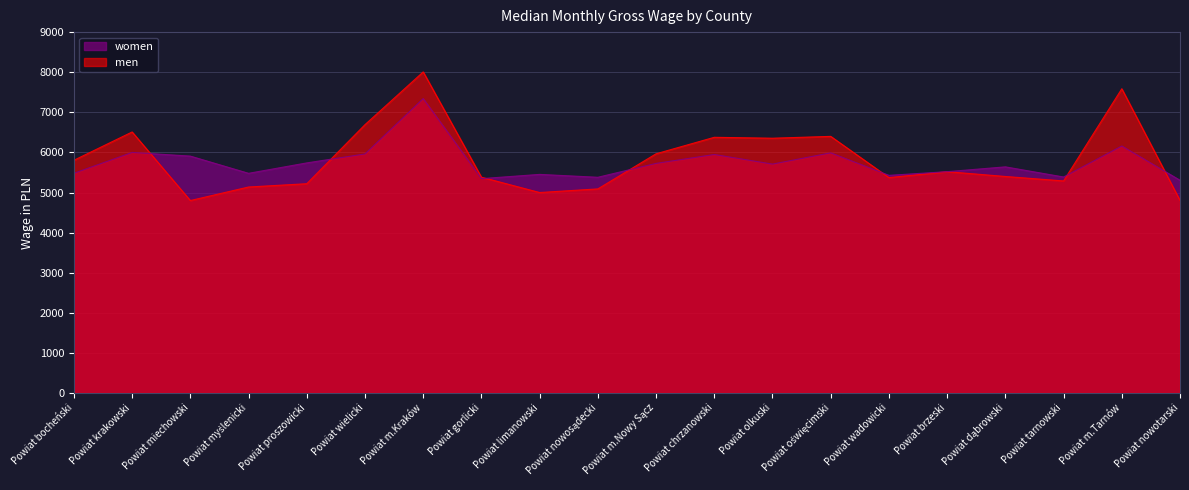

Rank the series by their maximum value, from highest to lowest.

men, women